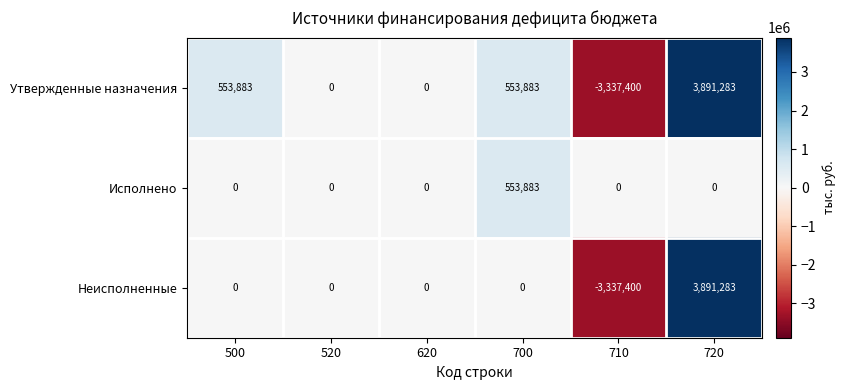

How many categories are shown in the chart?

6